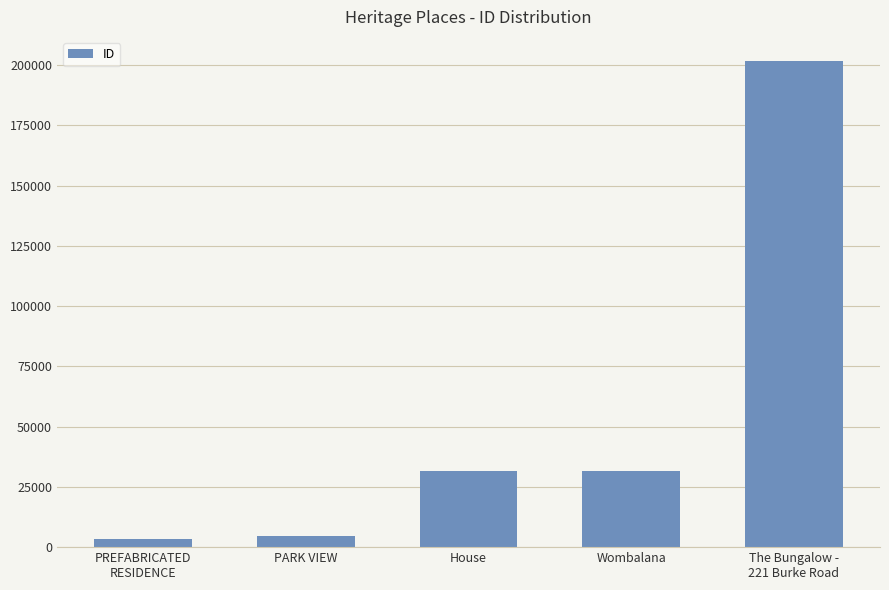

What is the difference between the maximum and second lowest values?

197188